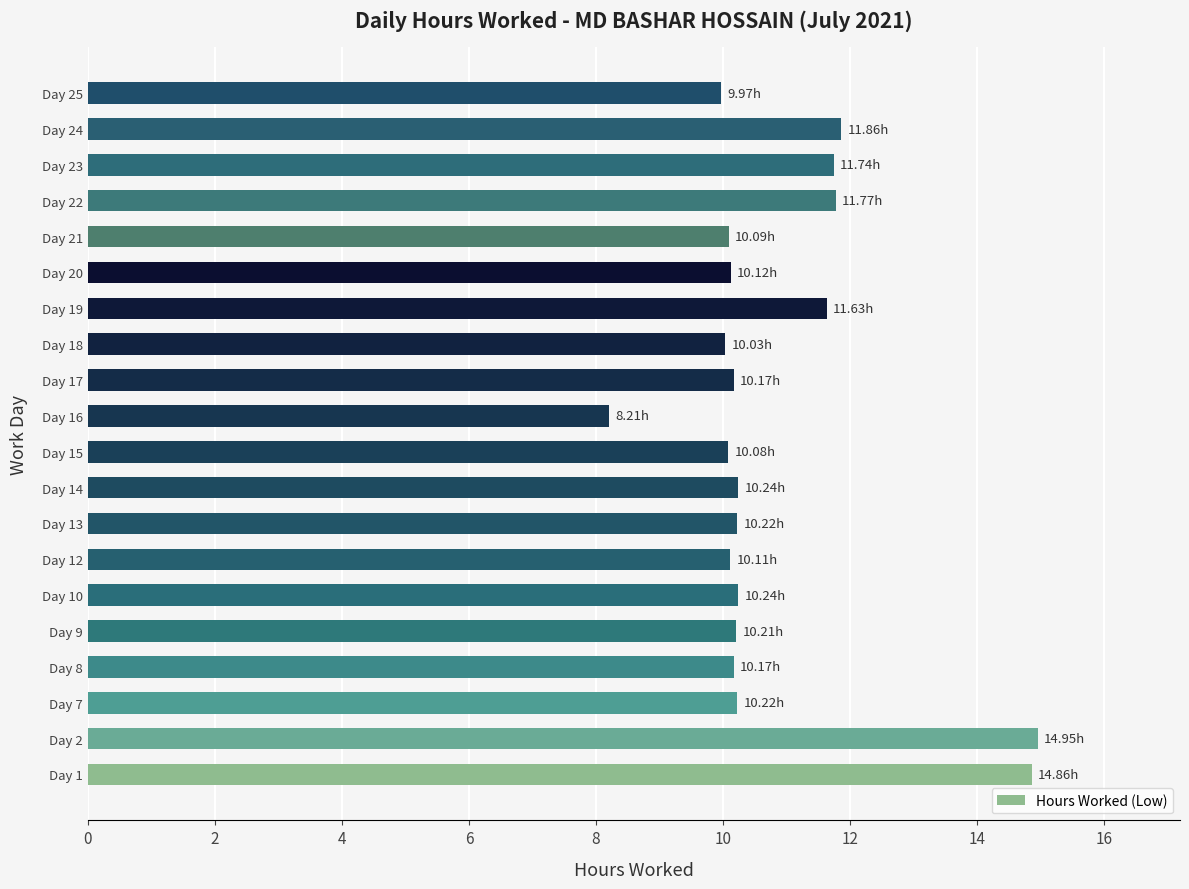

What is the change in value from Day 2 to Day 19?

-3.3